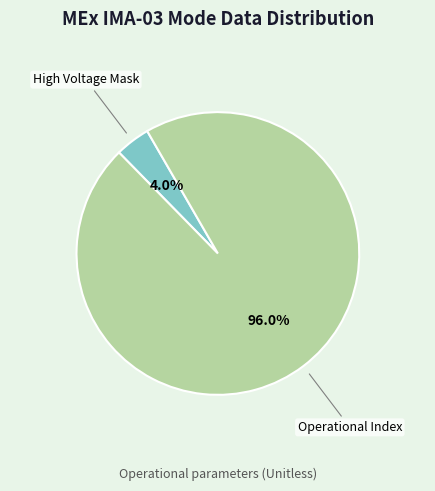

Is High Voltage Mask the majority of the pie?

No